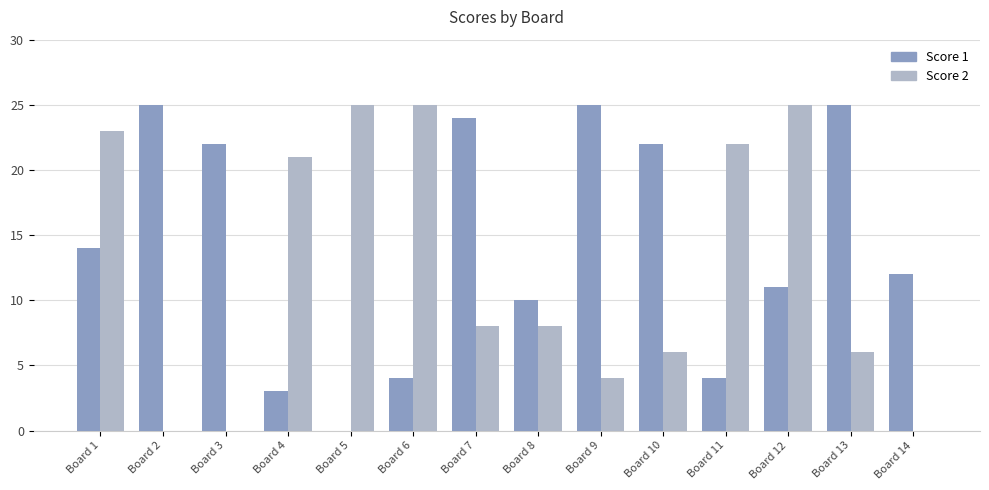

Are the bars horizontal?

No